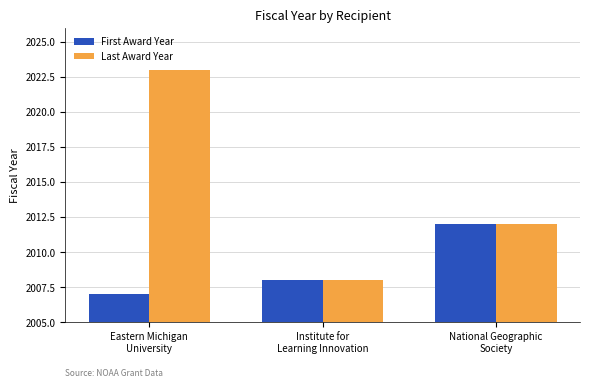

The Last Award Year series shows 3226 at Institute for
Learning Innovation. True or false?

False